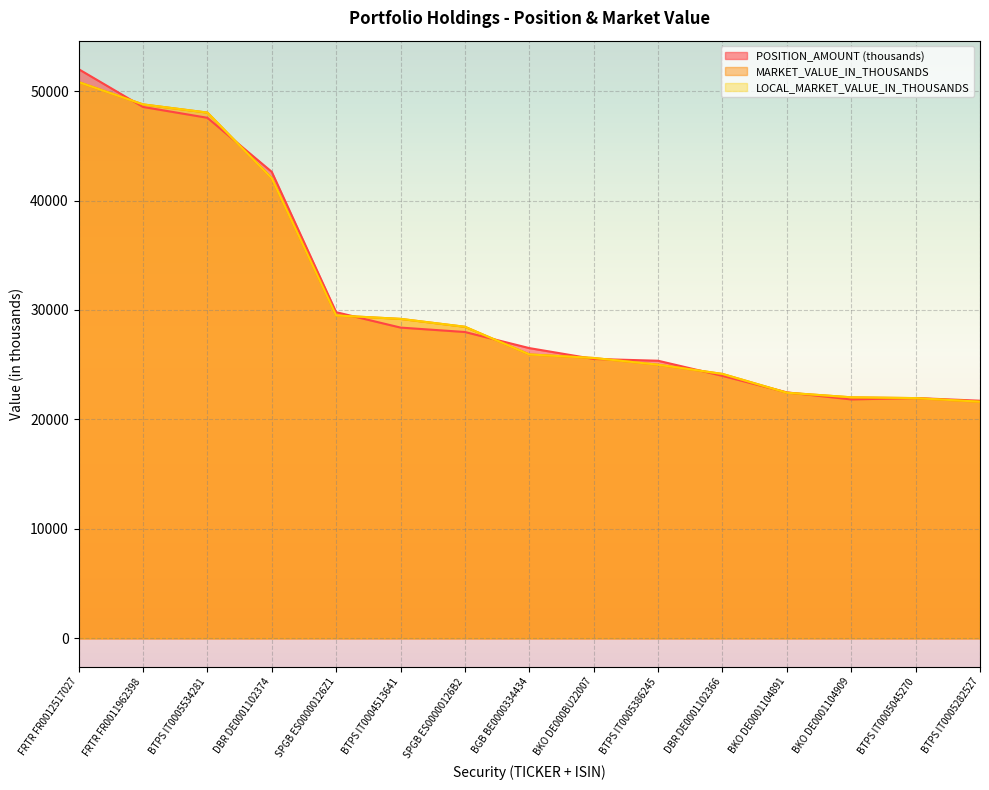

True or false: POSITION_AMOUNT has a value of 34463.2 at BTPS IT0005386245.

False